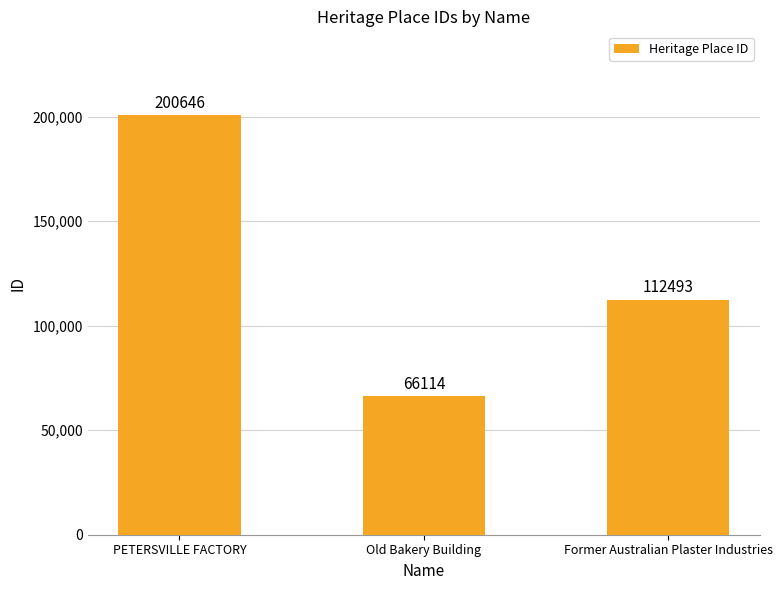

Reading right to left, extract all data points from this chart.

112493	66114	200646